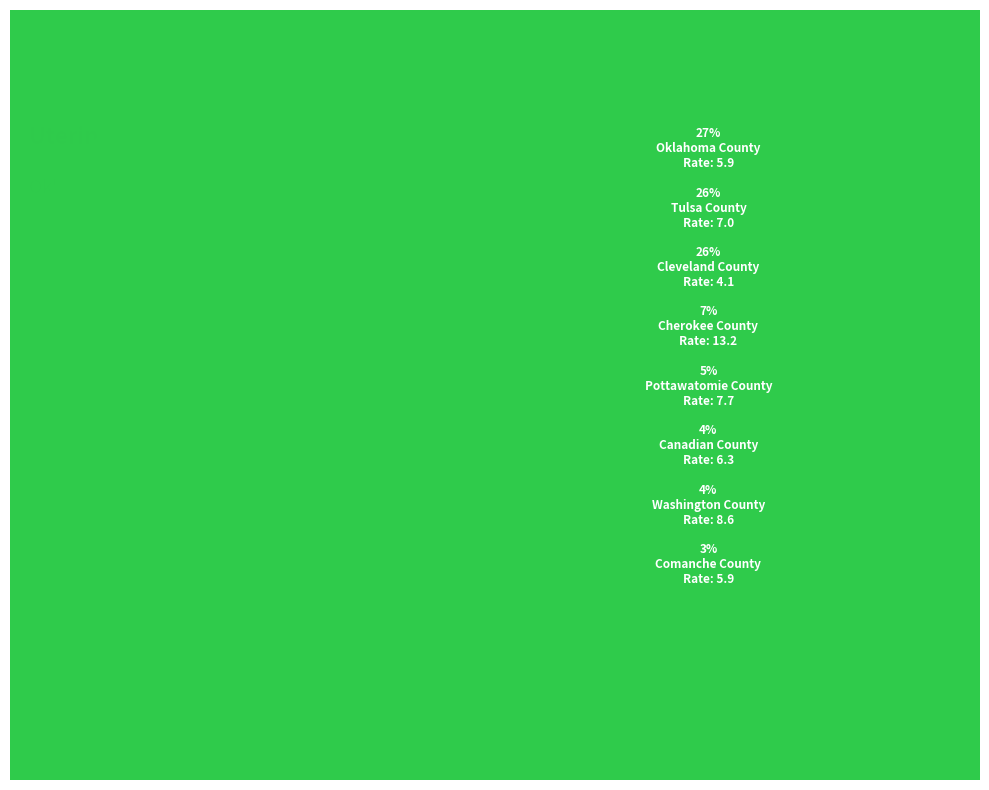

How many slices are in this pie chart?

8